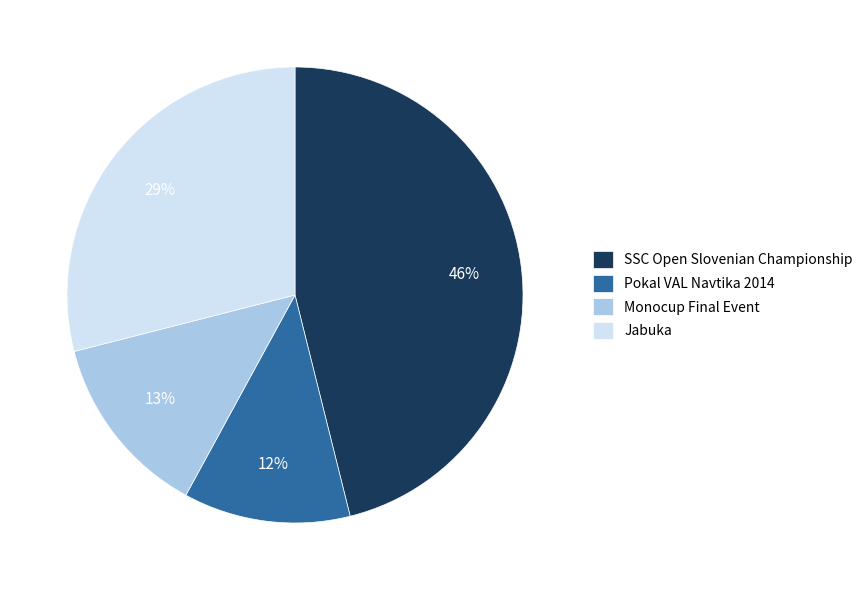

Rank the categories by value from highest to lowest.

SSC Open Slovenian Championship, Jabuka, Monocup Final Event, Pokal VAL Navtika 2014